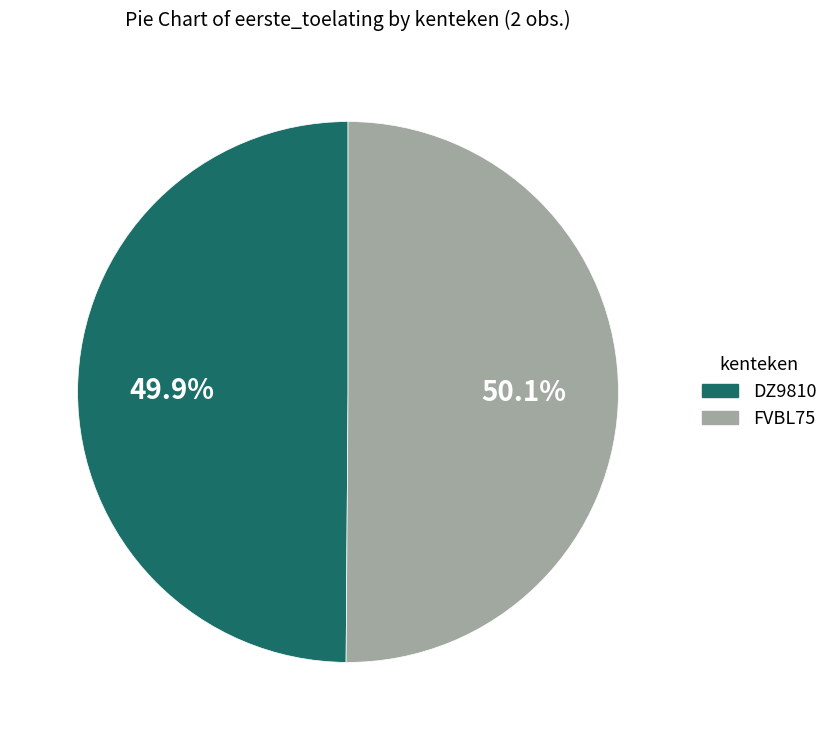

To the nearest percent, what percentage of the pie is DZ9810?

50%